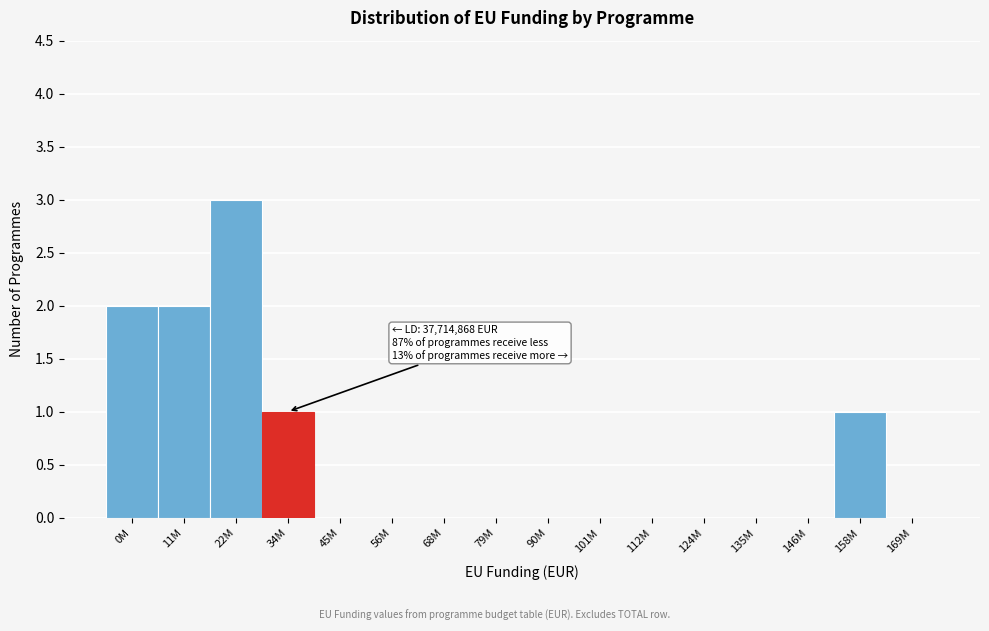

Reading left to right, extract all data points from this chart.

0M=2	11M=2	22M=3	34M=1	45M=0	56M=0	68M=0	79M=0	90M=0	101M=0	112M=0	124M=0	135M=0	146M=0	158M=1	169M=0